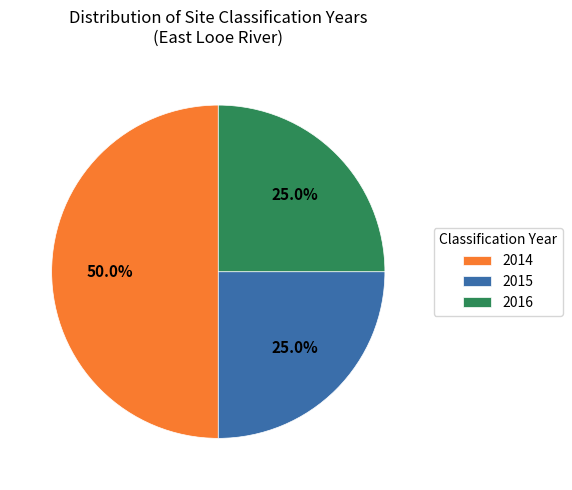

Is 2015 the majority of the pie?

No